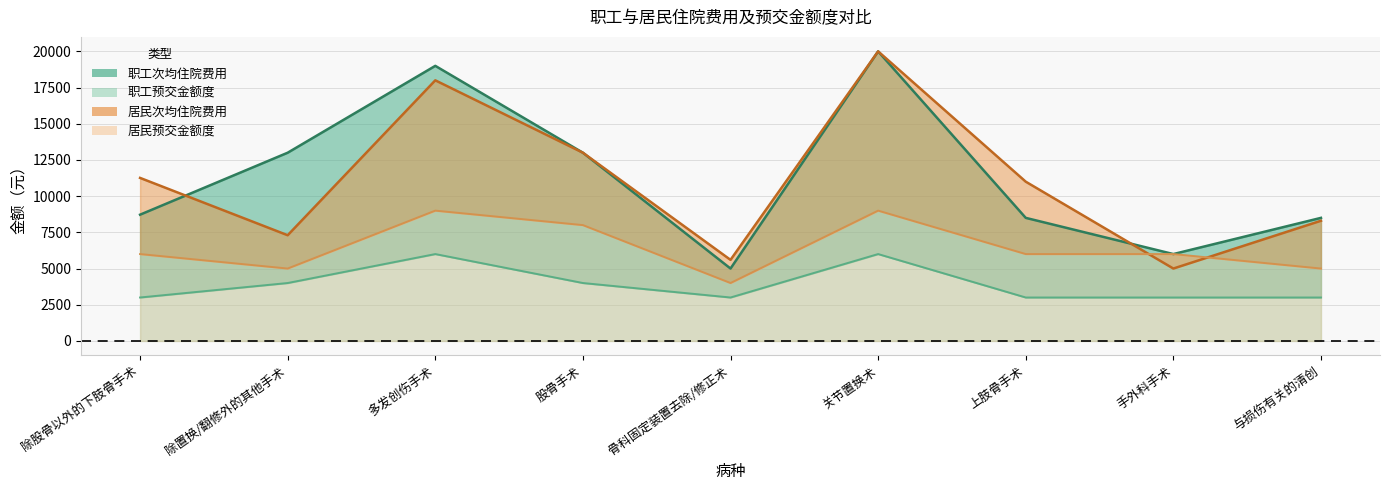

How many data points in 职工预交金额度 are above 3000?

4